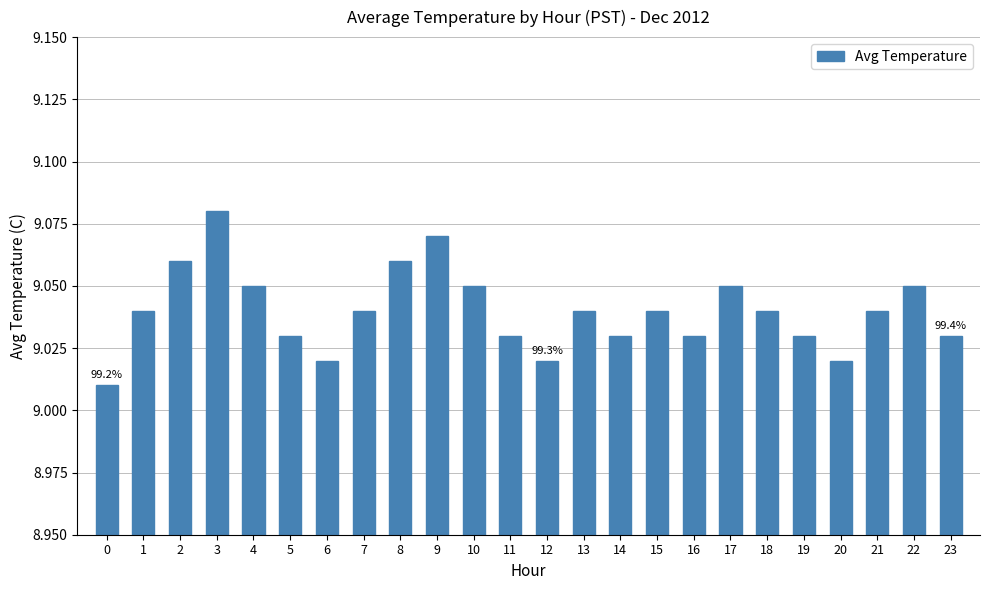

What is the sum of all values?

217.0